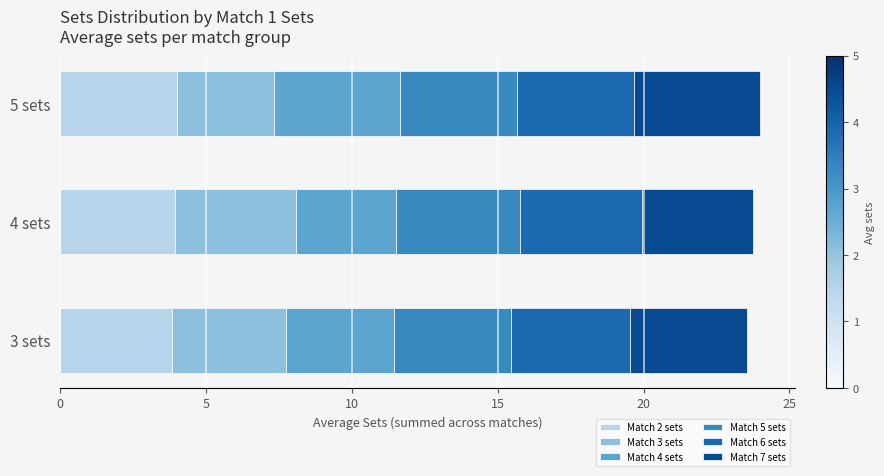

What is the sum of the Match 2 sets values at 4 sets and 5 sets?

7.9